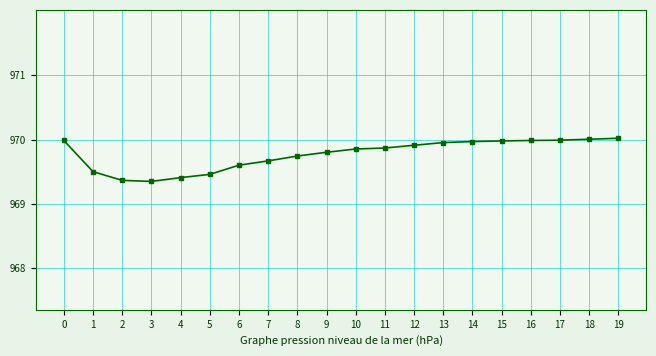

Where is the data nearest to the value 96968?

7